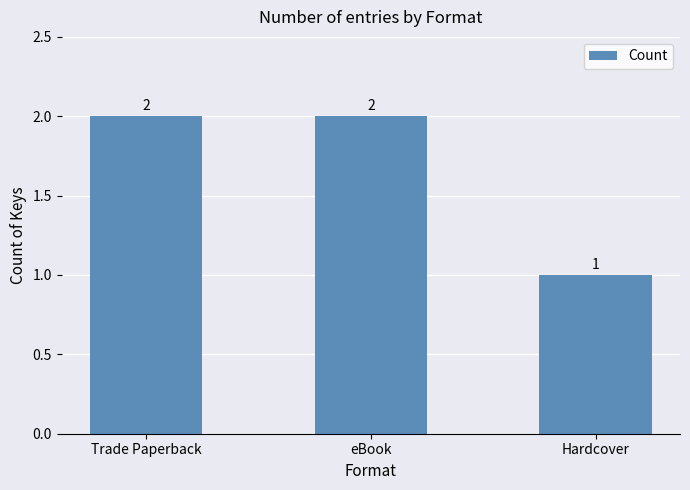

Reading right to left, extract all data points from this chart.

1	2	2